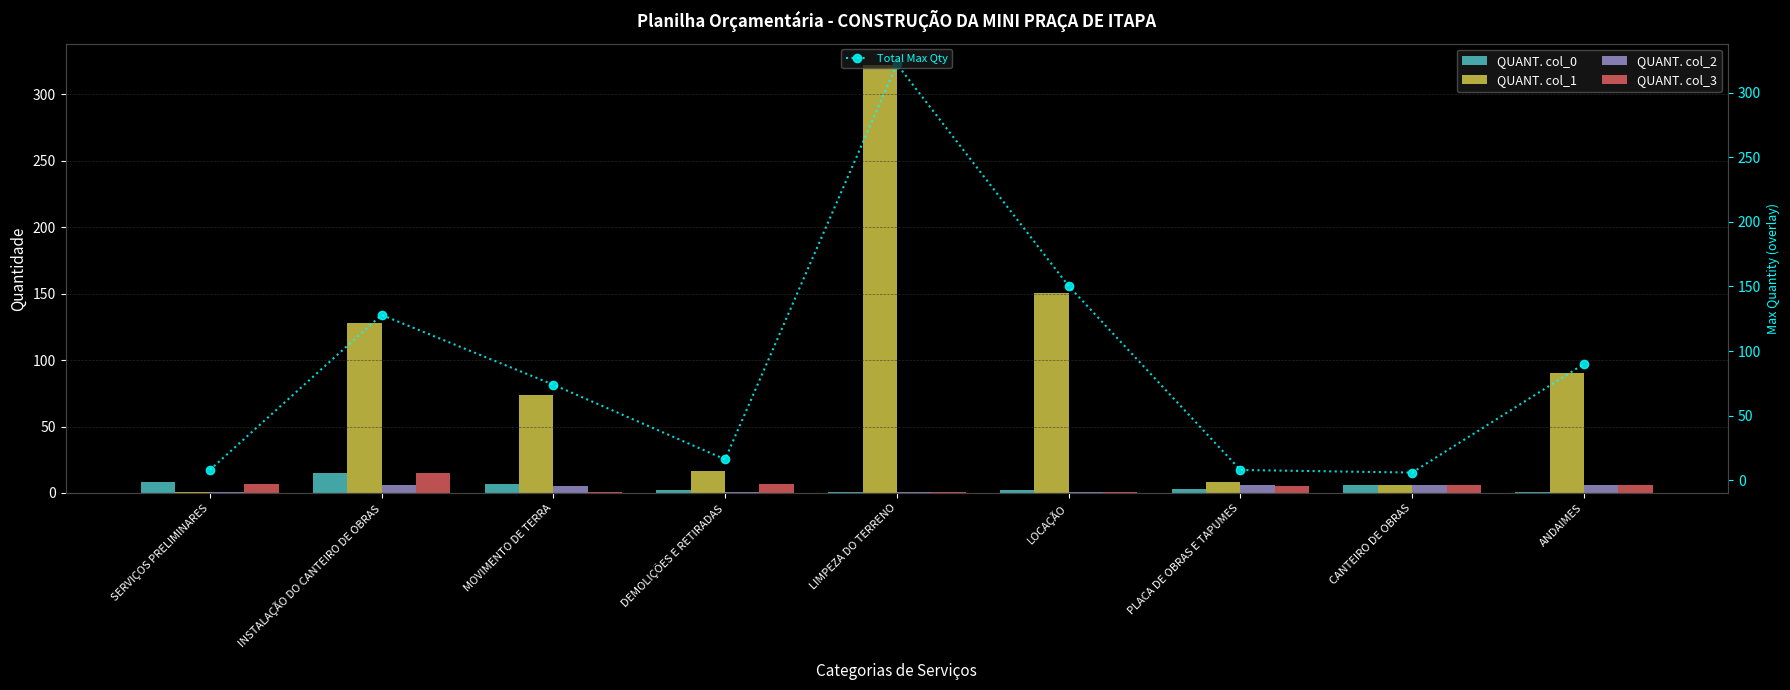

Where does the QUANT. col_2 series first go above 5?

INSTALAÇÃO DO CANTEIRO DE OBRAS